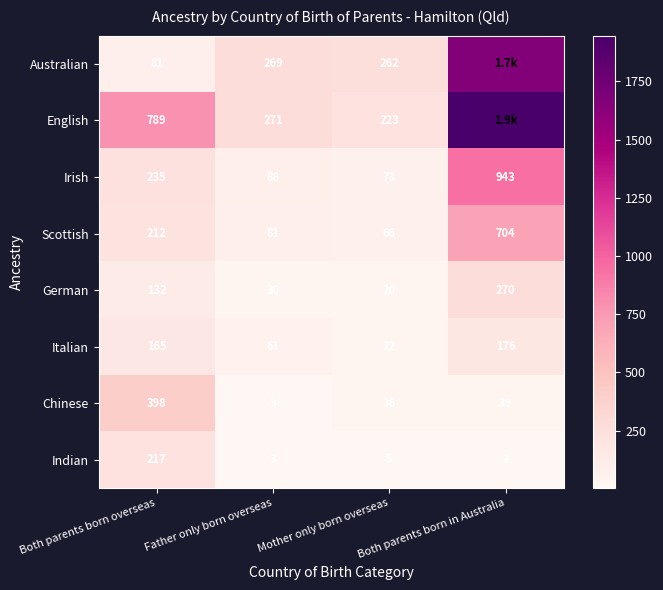

Is the value of Italian at Mother only born overseas greater than the value of English at Mother only born overseas?

No